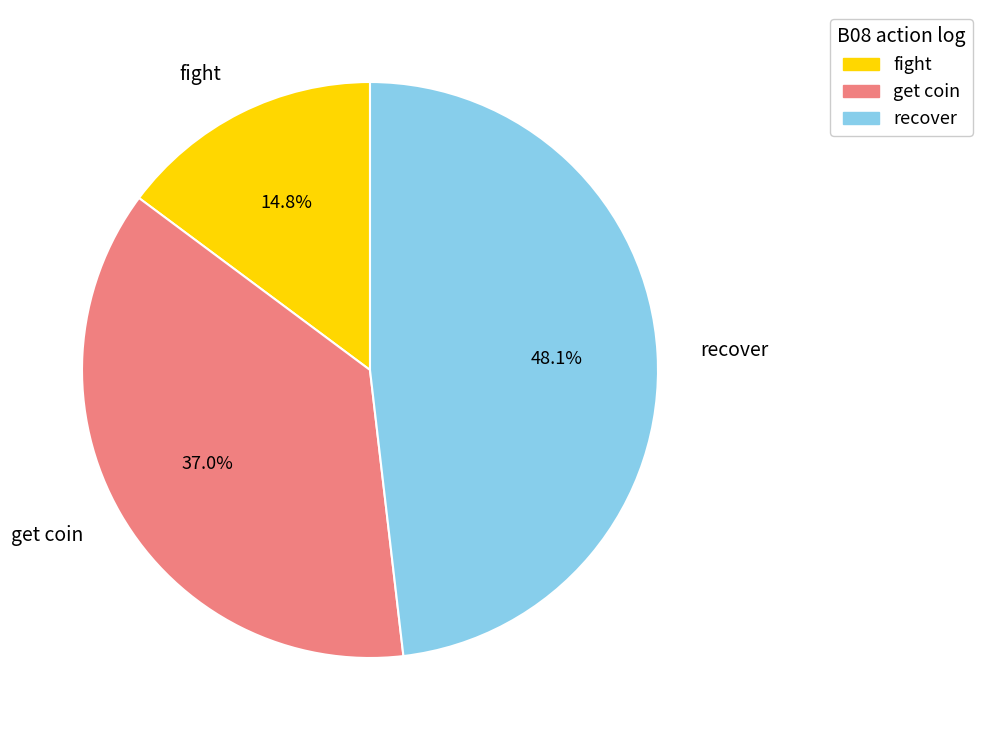

Which category has the biggest portion of the pie?

recover